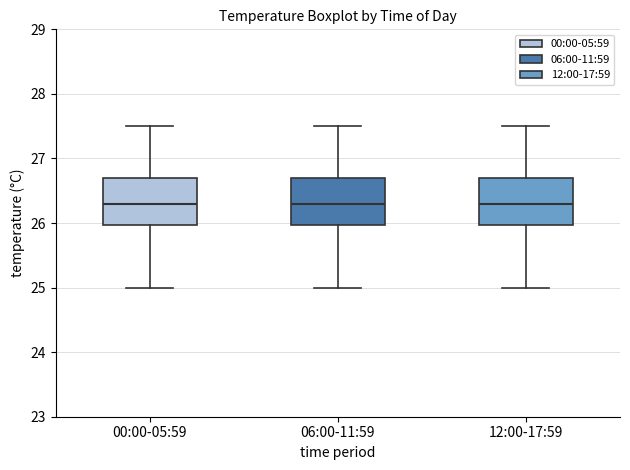

Reading left to right, read every box against the y-axis: the position of its median line, the range the box covers, and the ends of its whiskers. The values are not printed on the chart, so give them approximately, as read against the axis.

00:00-05:59: median 26.3, box 26.0 to 26.7, whiskers 25.0 to 27.5
06:00-11:59: median 26.3, box 26.0 to 26.7, whiskers 25.0 to 27.5
12:00-17:59: median 26.3, box 26.0 to 26.7, whiskers 25.0 to 27.5